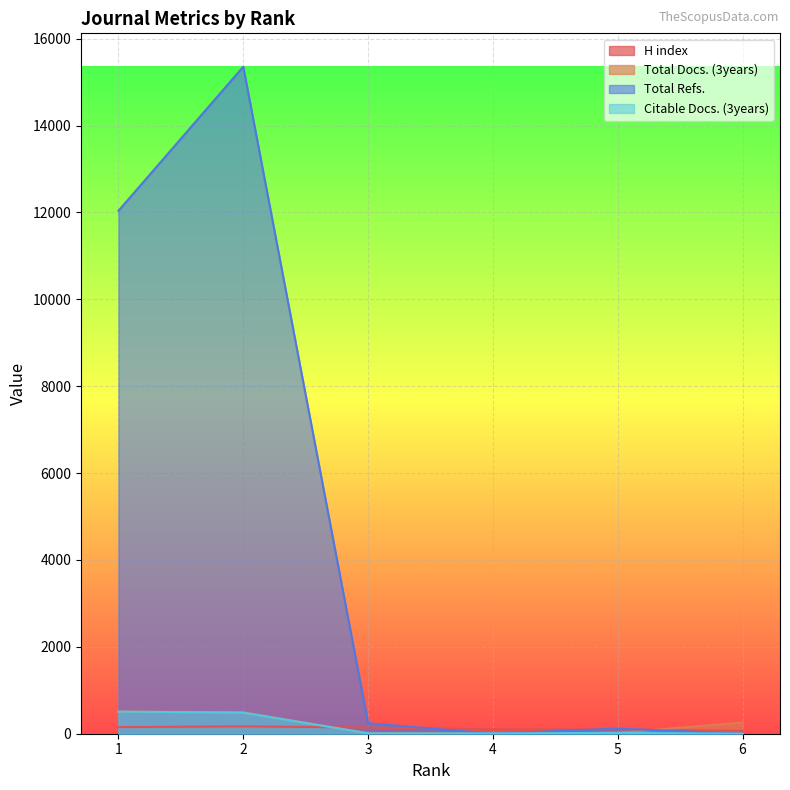

At which category is the sum across all series the highest?

2